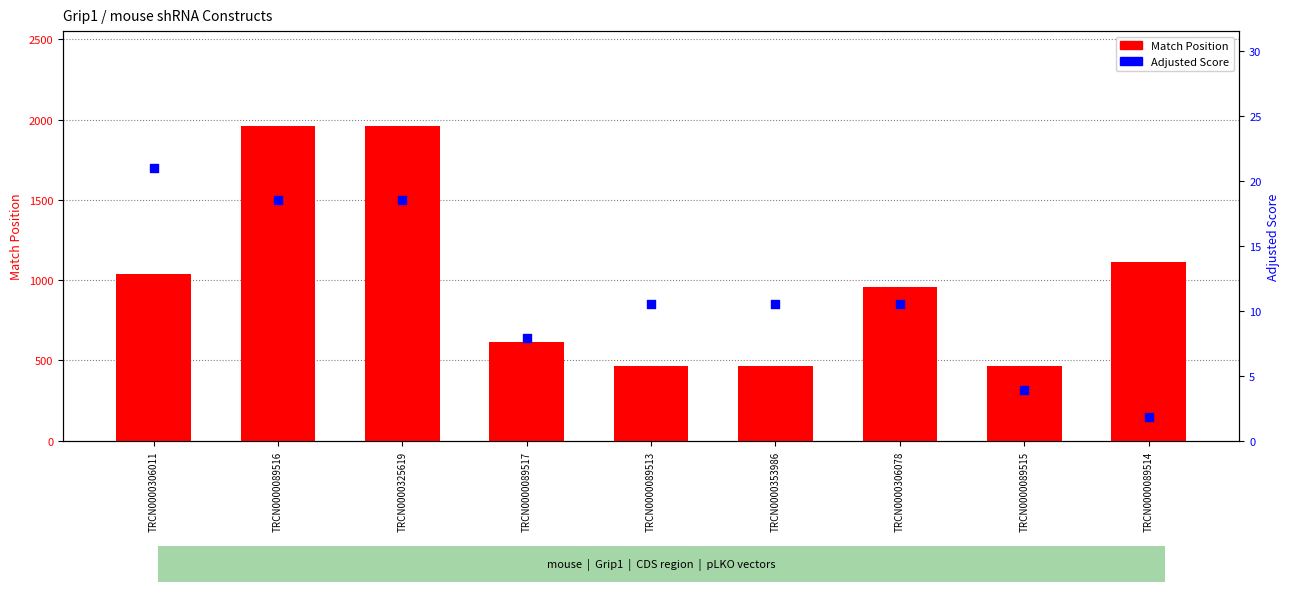

What is the total value across all series at TRCN0000089513?

475.5